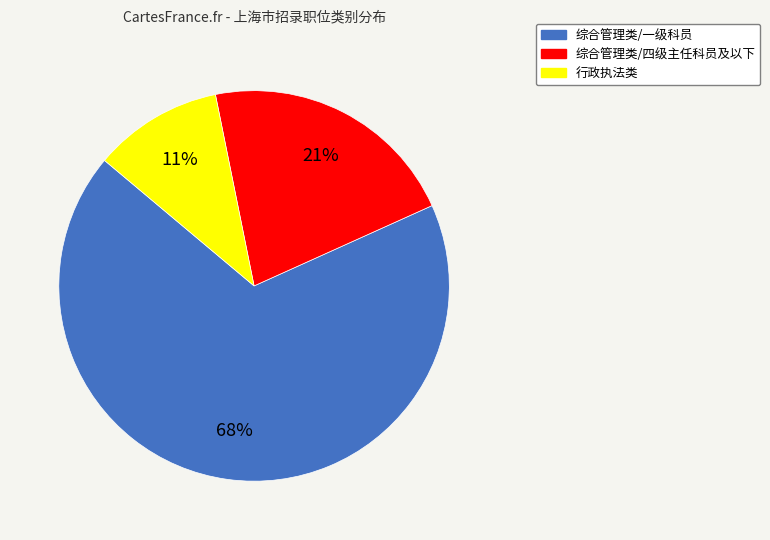

To the nearest percent, what percentage of the pie is 综合管理类/四级主任科员及以下?

21%